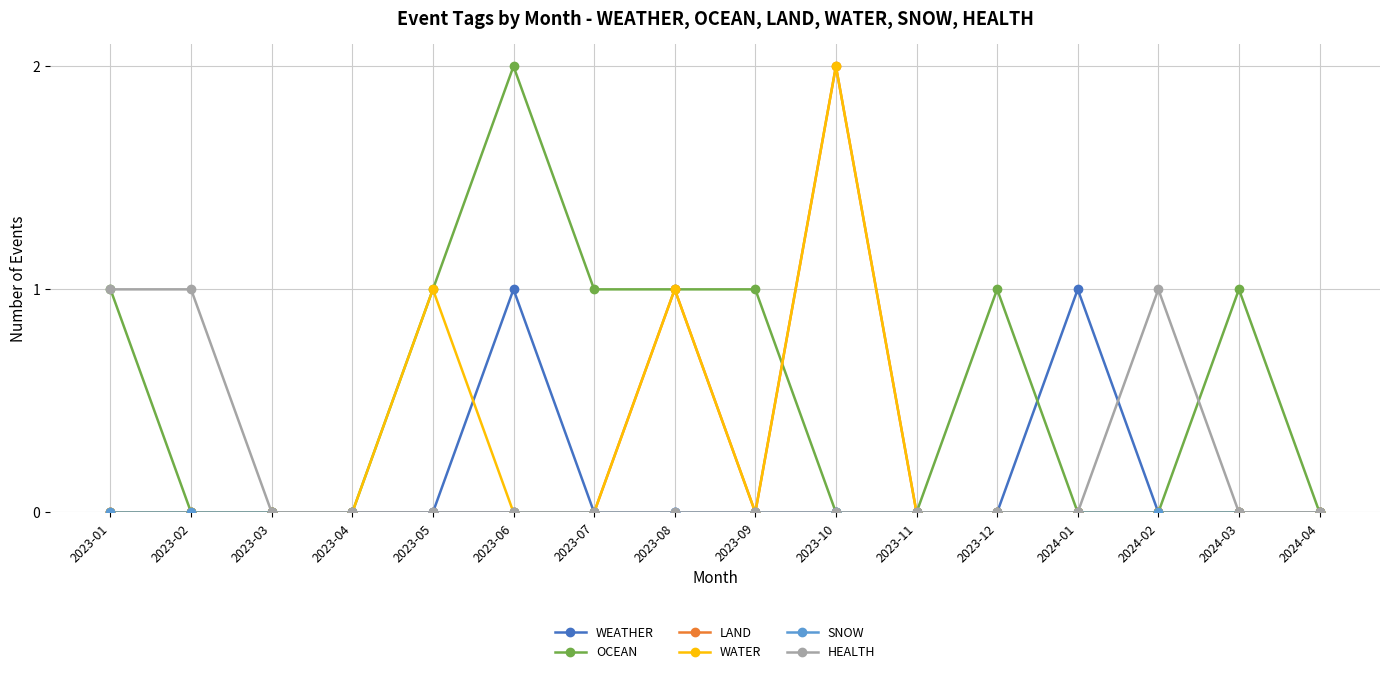

What is the highest value of the LAND series?

2